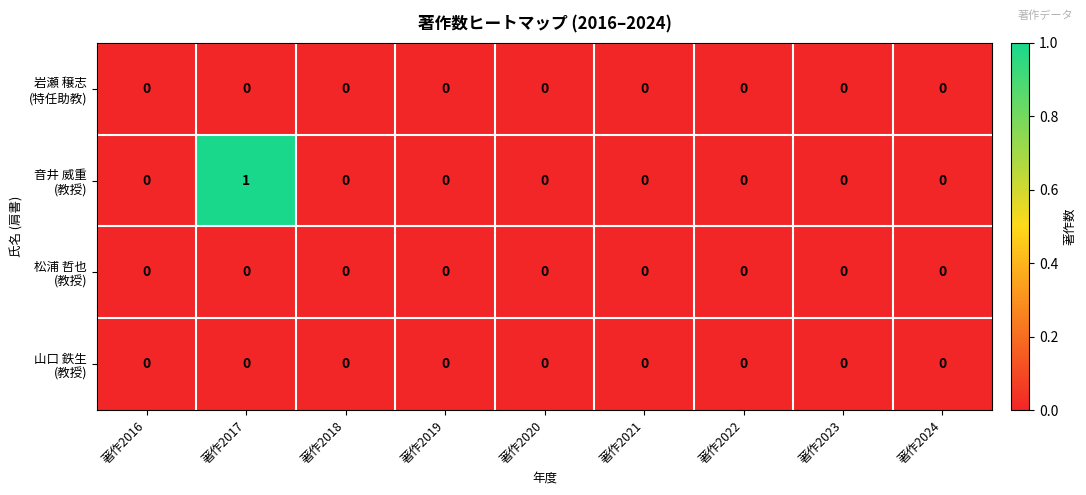

At which category is the sum across all series the highest?

著作2017